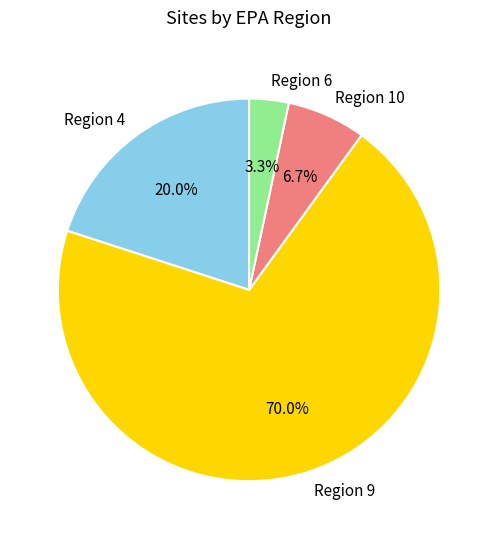

What percentage is the Region 10 slice, to the nearest percent?

7%